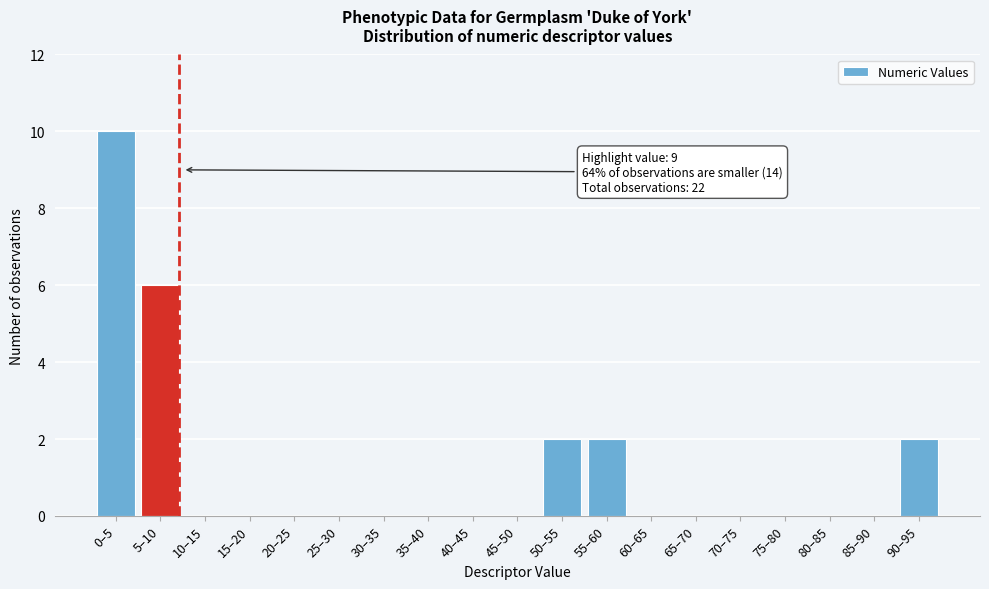

Reading right to left, what are all the values shown in this chart?

90–95=2	85–90=0	80–85=0	75–80=0	70–75=0	65–70=0	60–65=0	55–60=2	50–55=2	45–50=0	40–45=0	35–40=0	30–35=0	25–30=0	20–25=0	15–20=0	10–15=0	5–10=6	0–5=10